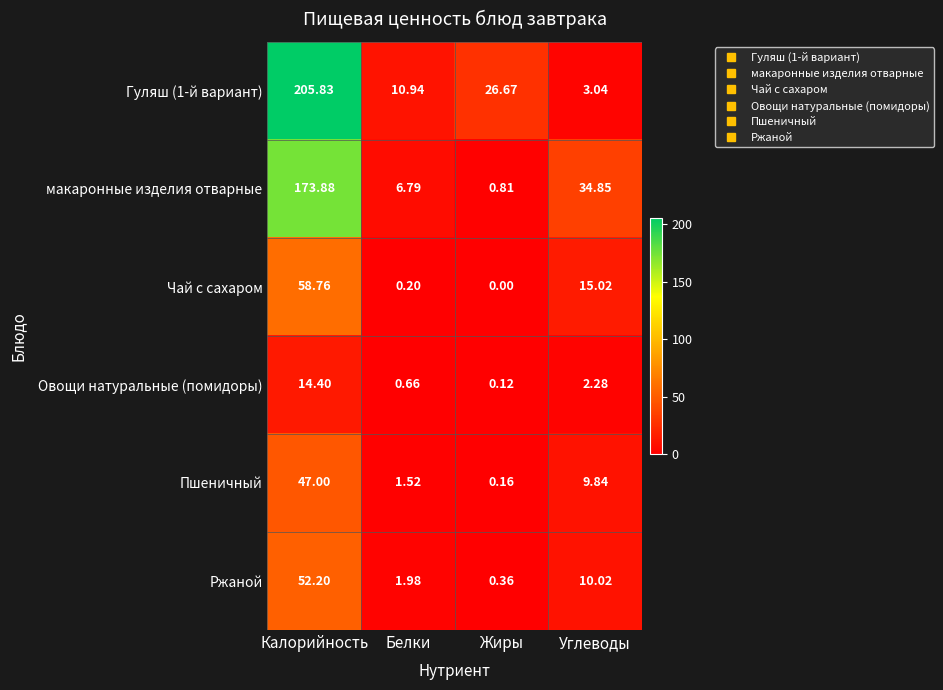

List the labels in order of Чай с сахаром value, largest first.

Калорийность, Углеводы, Белки, Жиры